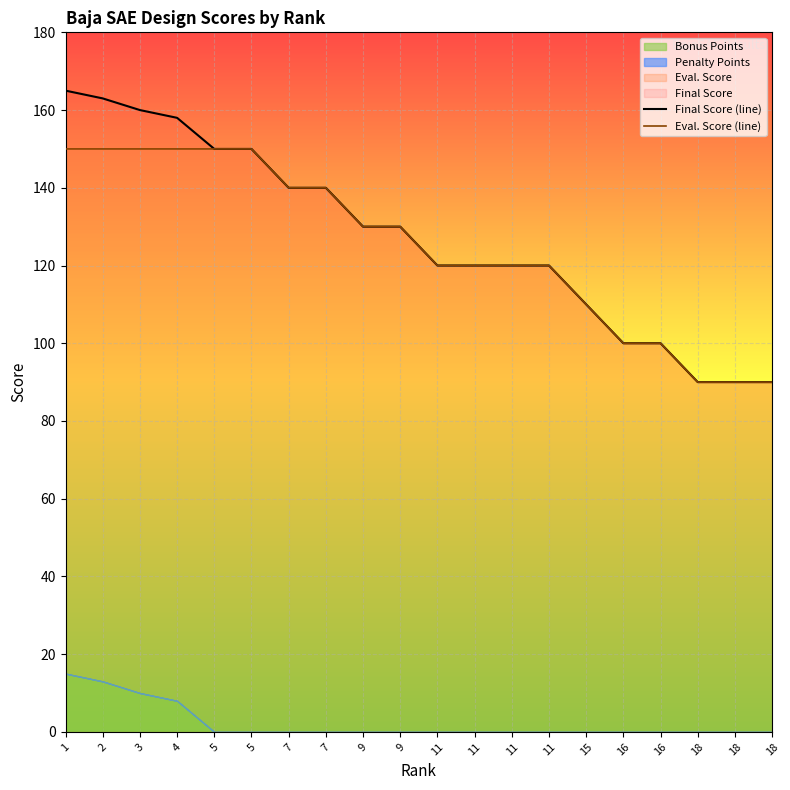

Which has a higher value, 16 or 7?

7